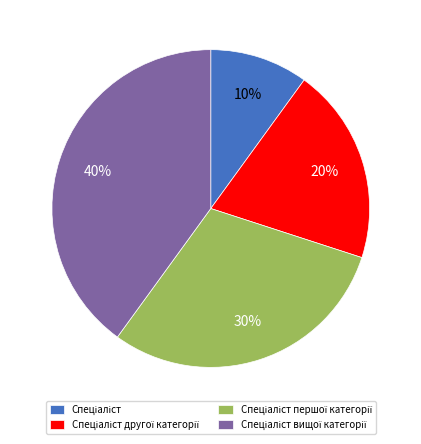

To the nearest percent, what is the difference between the largest and smallest slice percentages?

30%